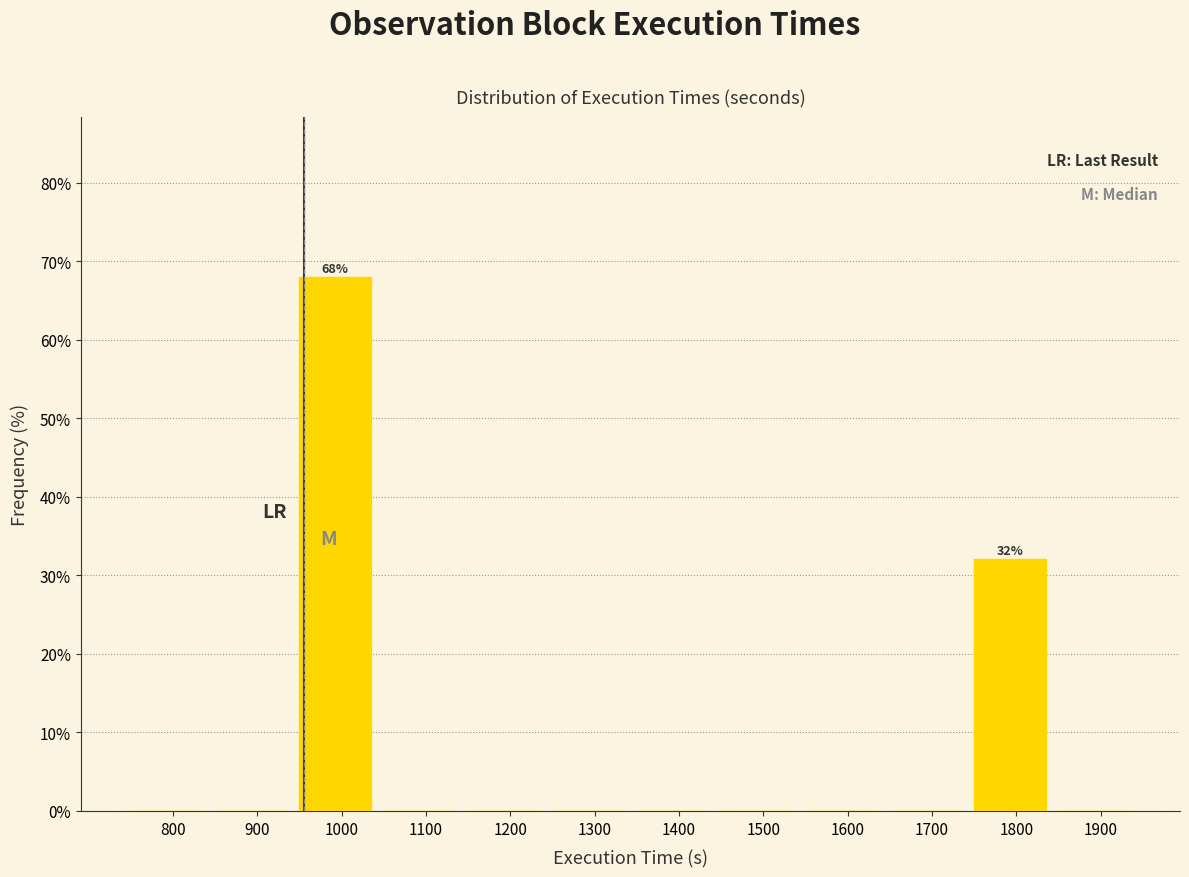

Reading right to left, extract all data points from this chart.

1900=0.0	1800=32.0	1700=0.0	1600=0.0	1500=0.0	1400=0.0	1300=0.0	1200=0.0	1100=0.0	1000=68.0	900=0.0	800=0.0